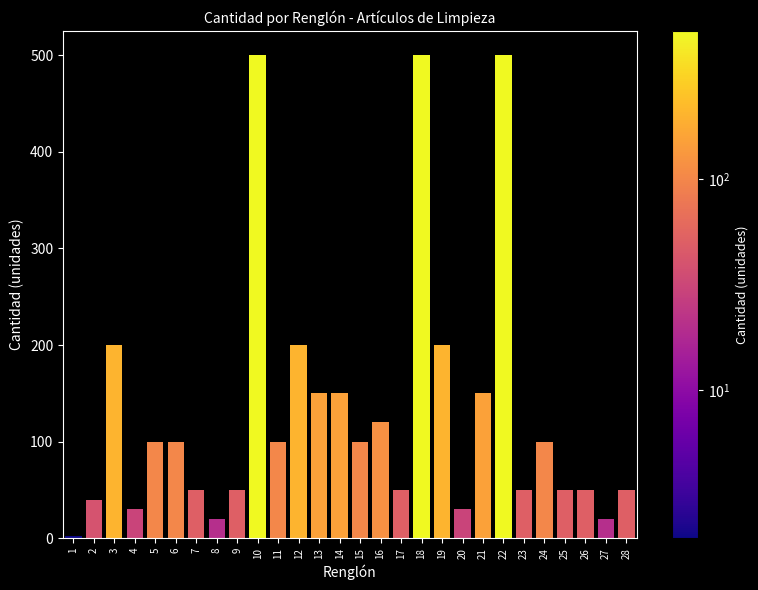

Reading right to left, transcribe all the data shown in this chart.

50	20	50	50	100	50	500	150	30	200	500	50	120	100	150	150	200	100	500	50	20	50	100	100	30	200	40	2